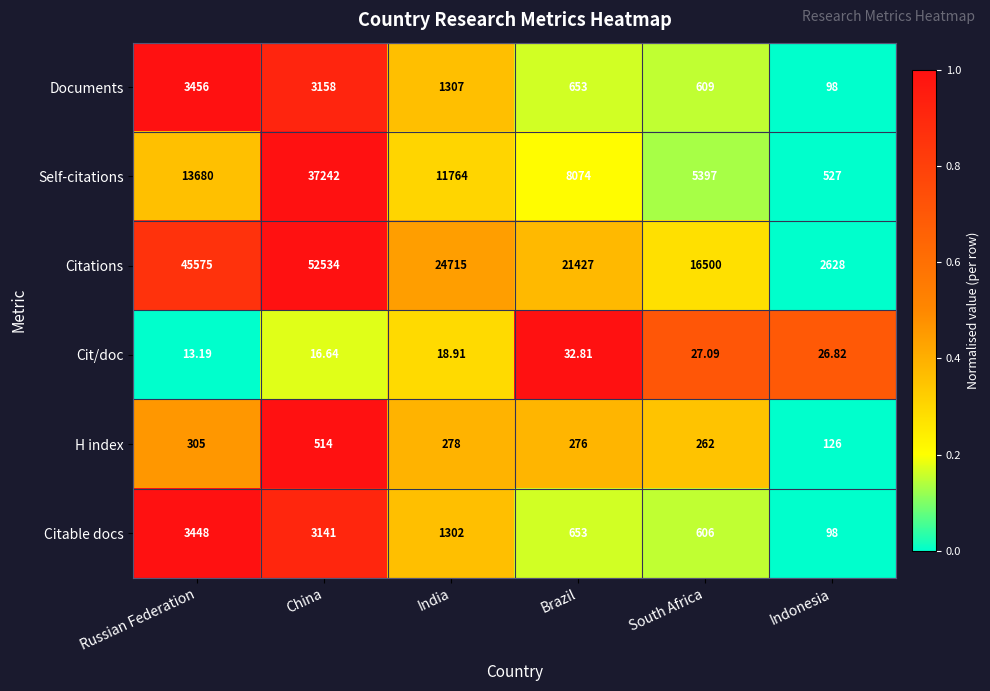

Which series changed the most between India and Indonesia?

Citations